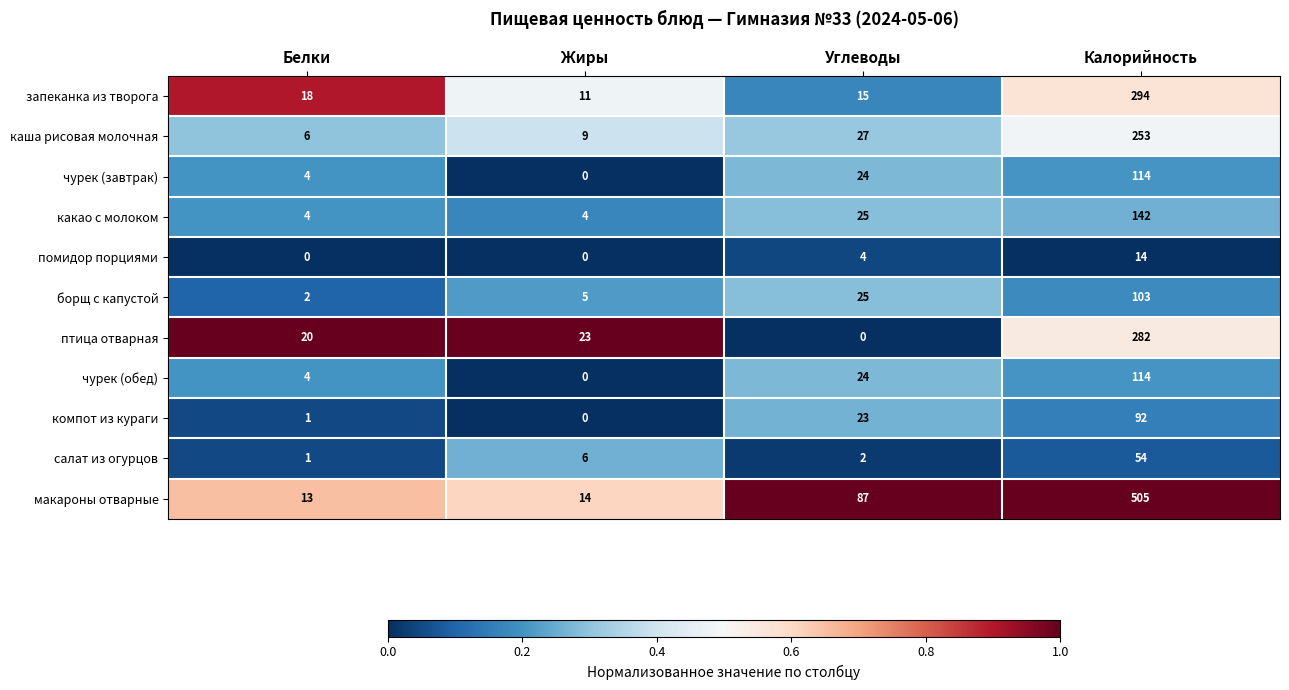

At which label is борщ с капустой closest to 52?

Углеводы